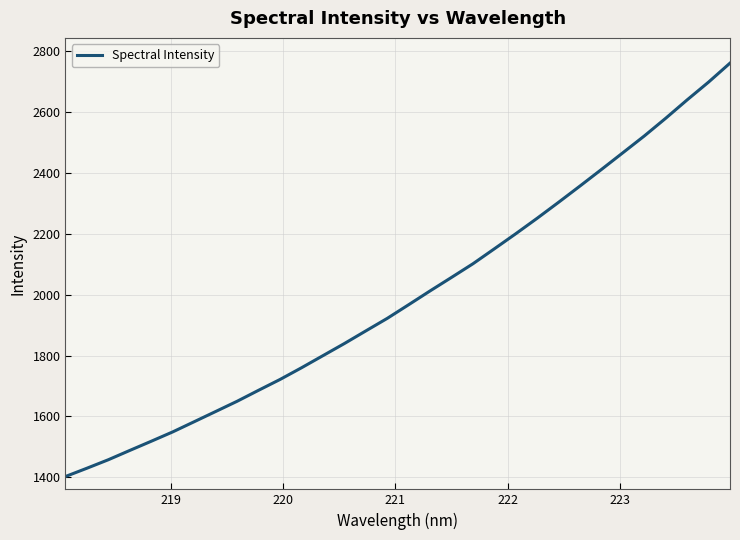

What is the minimum value shown in the chart?

1403.0